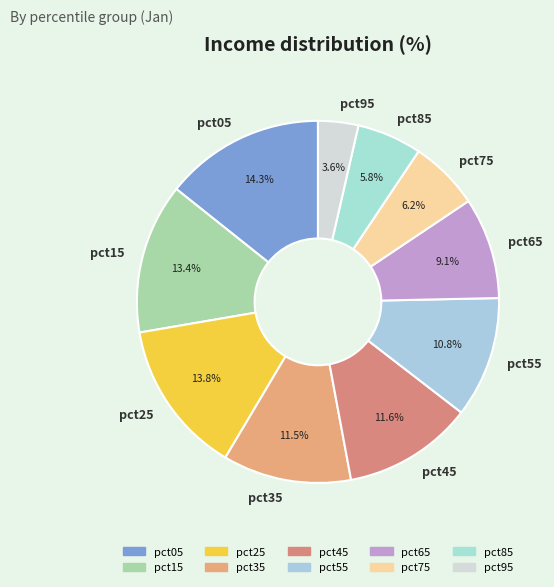

How many segments does this pie chart have?

10